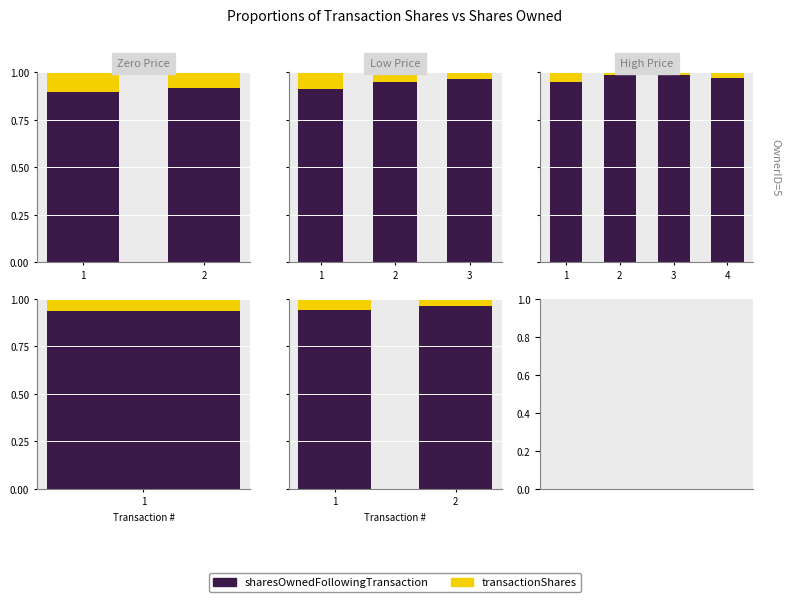

Is the value of sharesOwnedFollowingTransaction at 2 greater than the value of transactionShares at 2?

Yes